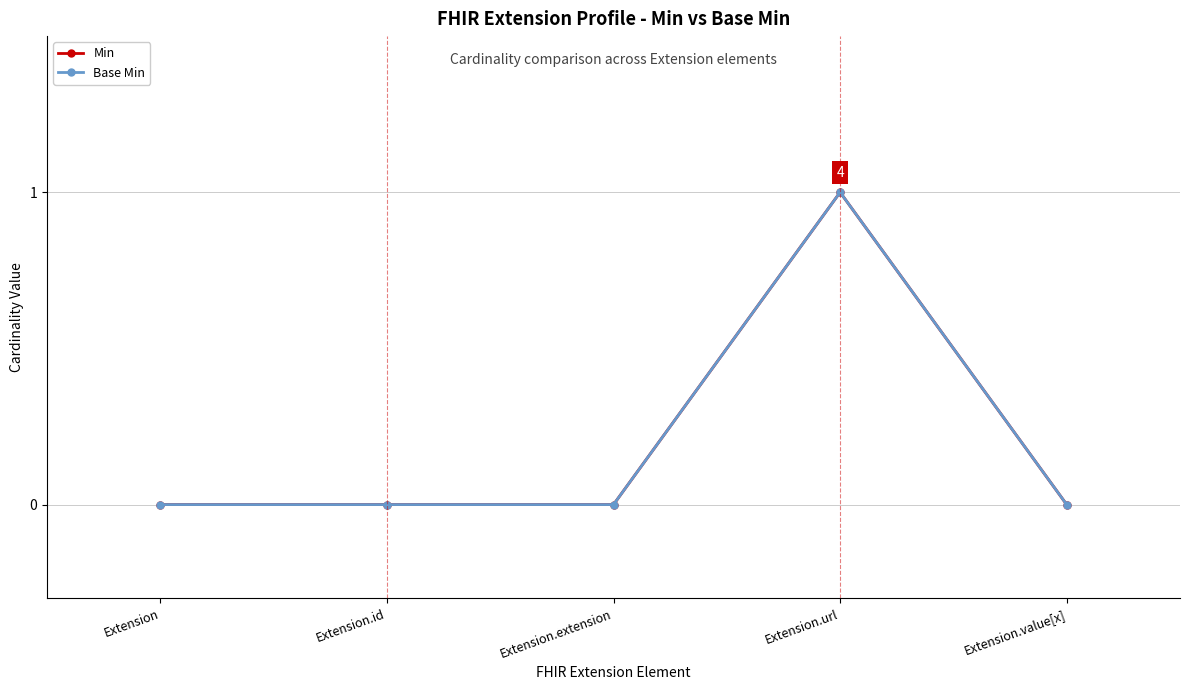

At which category is the sum across all series the highest?

Extension.url